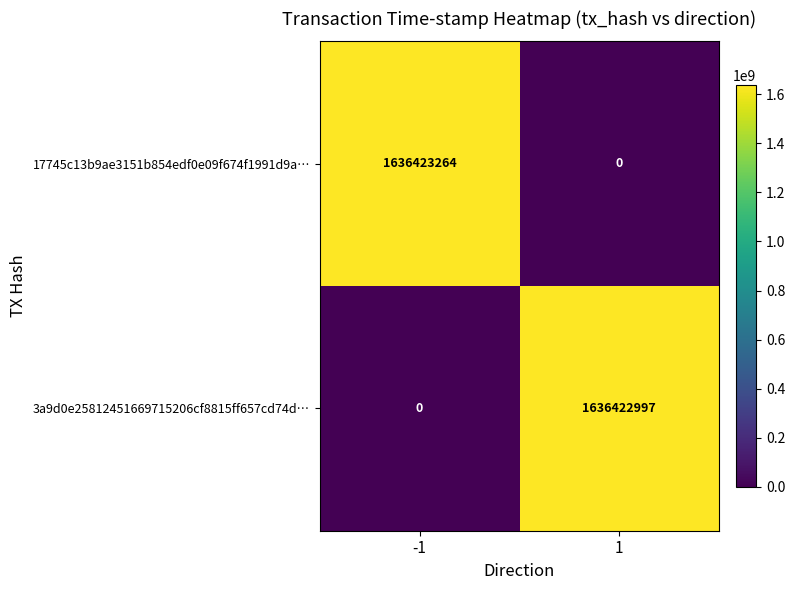

What is the sum of all 17745c13b9ae3151b854edf0e09f674f1991d9a… values?

1636423264